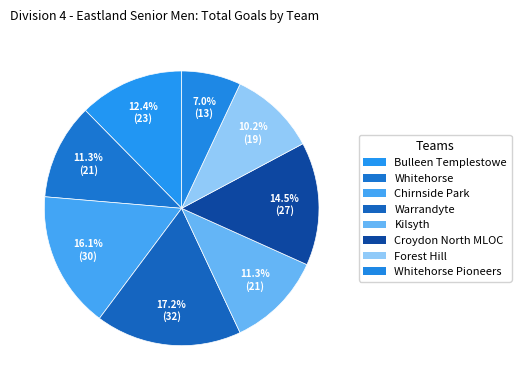

Count the number of slices in the pie.

8